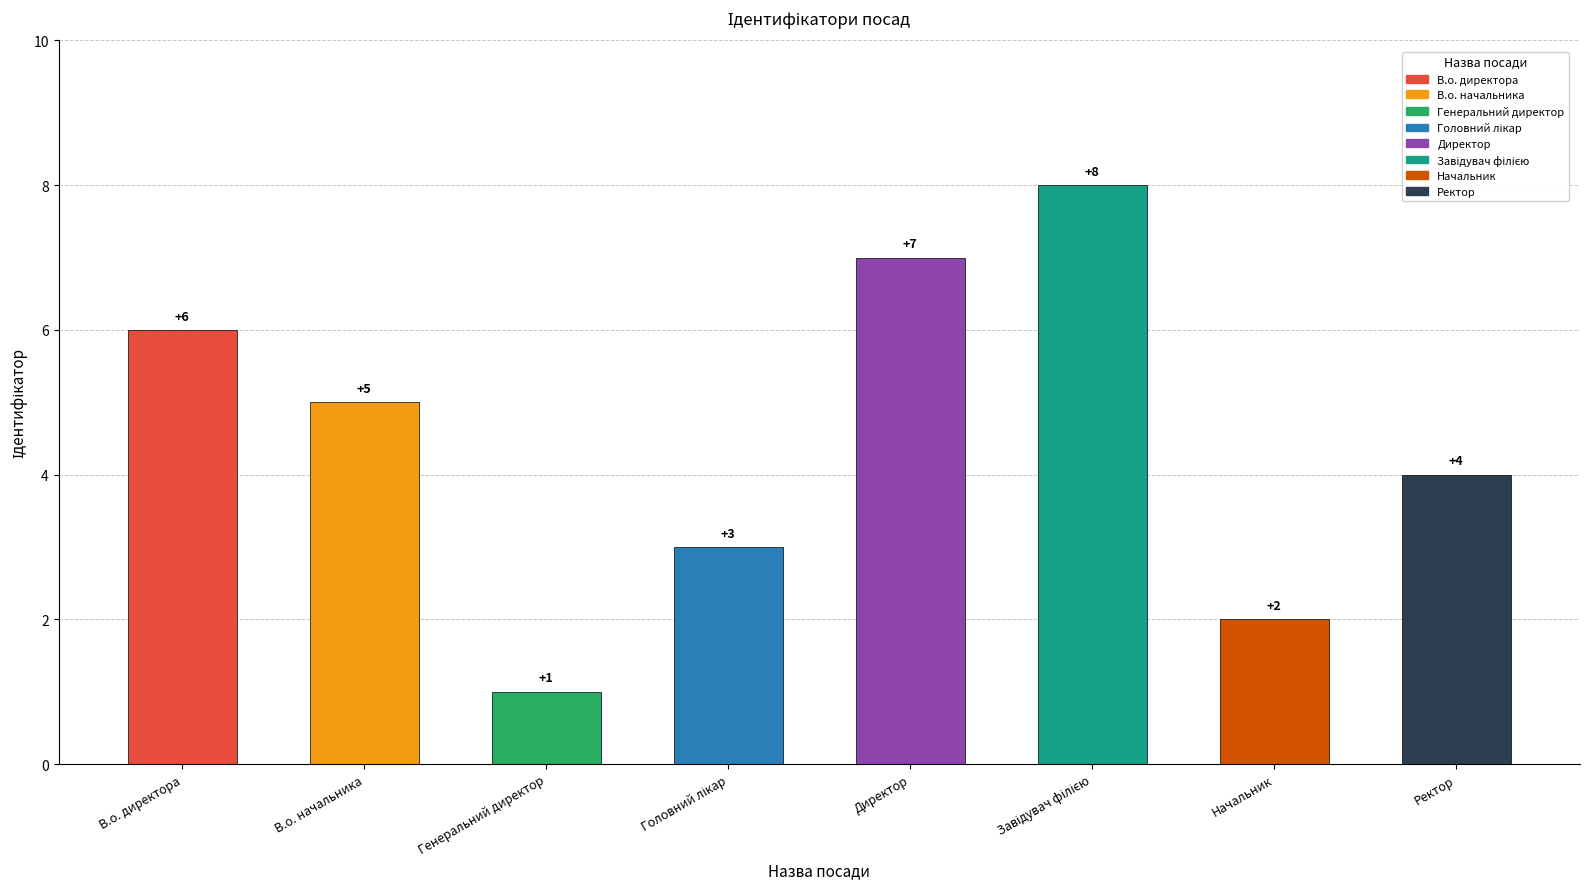

Approximately how many times larger is the value at В.о. директора compared to Директор?

0.9